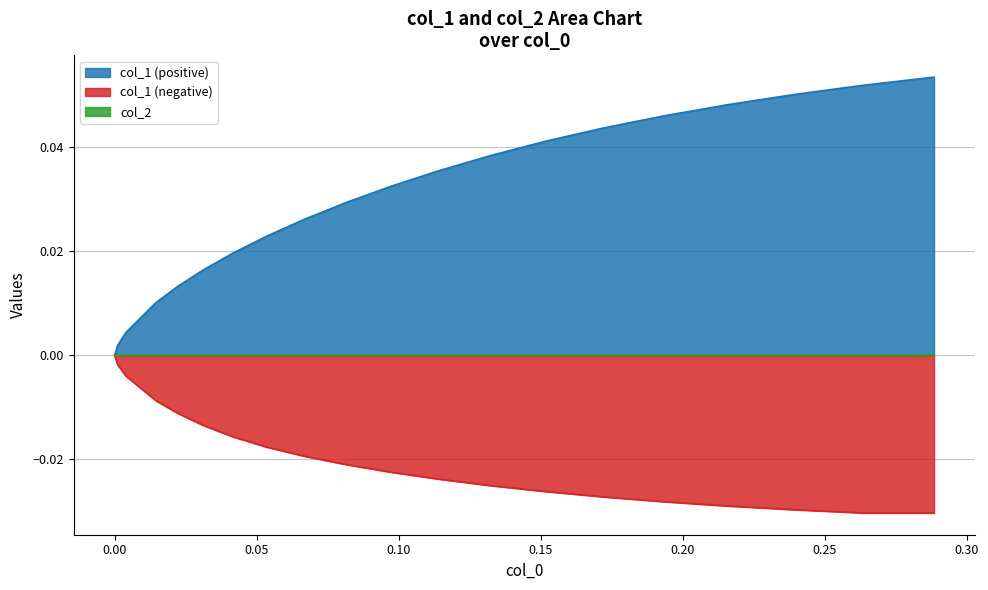

True or false: col_1 (positive) has more than 0 interior local peaks.

False